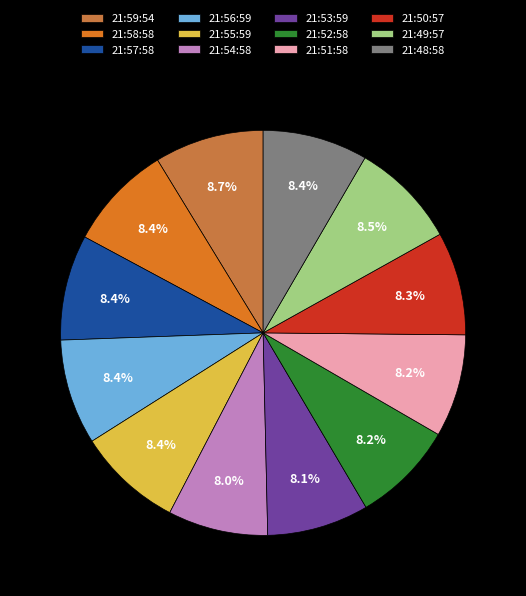

What percentage is the 21:48:58 slice, to the nearest percent?

8%